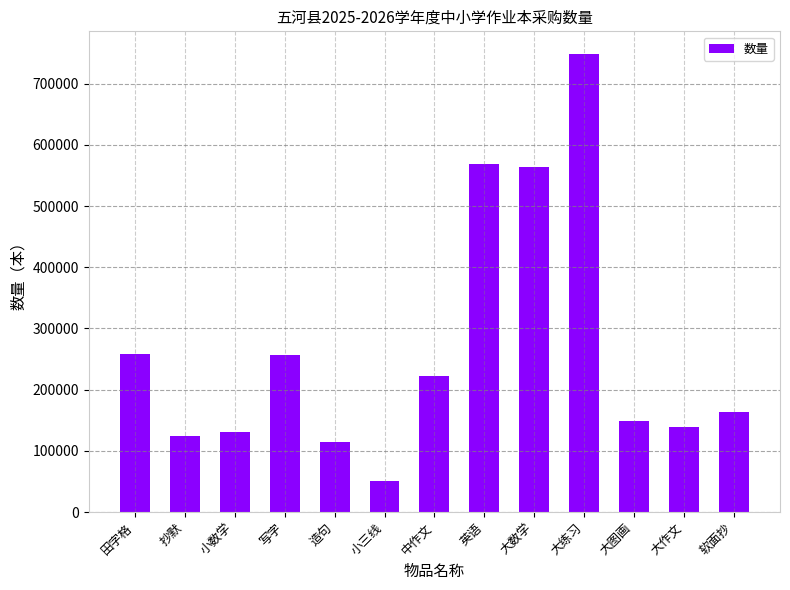

What is the difference between the values at 大图画 and 小三线?

98136